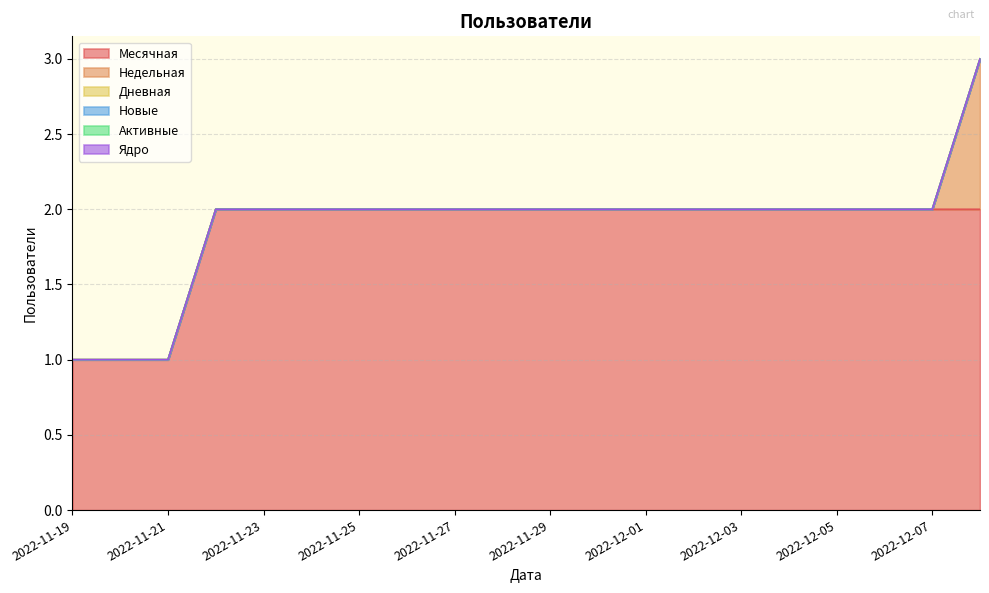

Reading left to right, extract all data points from this chart.

Месячная: 1	1	1	2	2	2	2	2	2	2	2	2	2	2	2	2	2	2	2	2
Недельная: 0	0	0	0	0	0	0	0	0	0	0	0	0	0	0	0	0	0	0	1
Дневная: 0	0	0	0	0	0	0	0	0	0	0	0	0	0	0	0	0	0	0	0
Новые: 0	0	0	0	0	0	0	0	0	0	0	0	0	0	0	0	0	0	0	0
Активные: 0	0	0	0	0	0	0	0	0	0	0	0	0	0	0	0	0	0	0	0
Ядро: 0	0	0	0	0	0	0	0	0	0	0	0	0	0	0	0	0	0	0	0